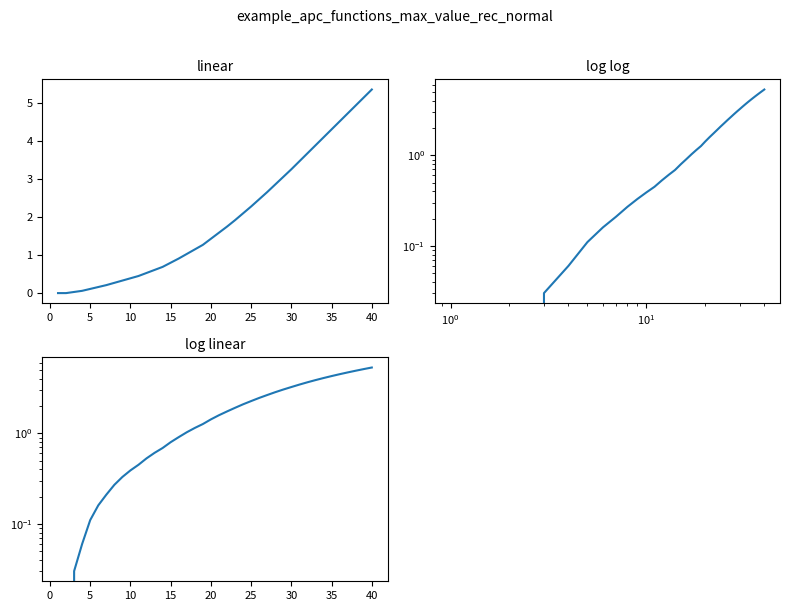

How many values are below 1?

16